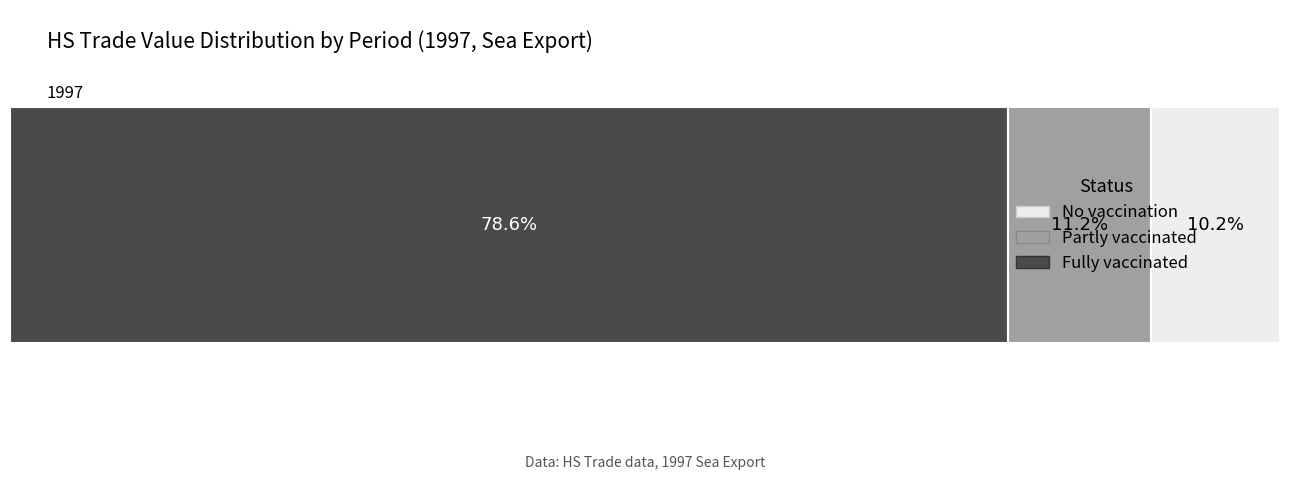

What are all the series names shown in the legend?

No vaccination, Partly vaccinated, Fully vaccinated